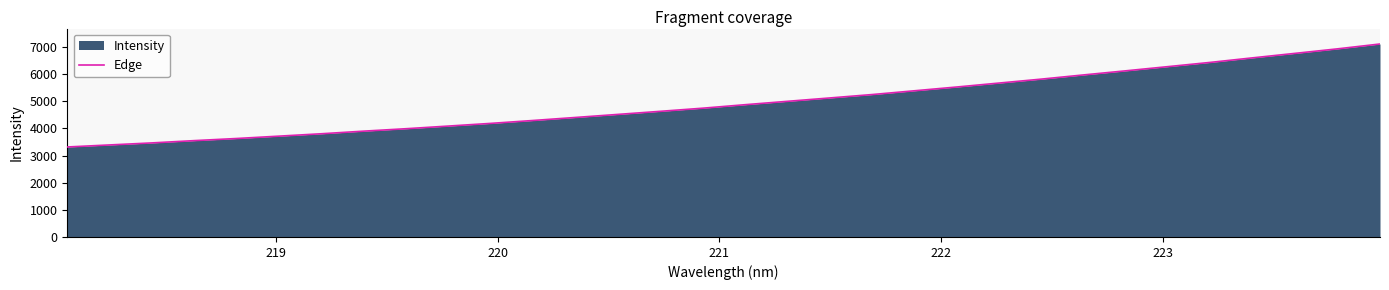

Reading left to right, extract all data points from this chart.

3314.6	3389.7	3464.6	3548.9	3627.1	3713.9	3802.0	3898.1	3987.7	4085.4	4184.4	4291.3	4402.5	4515.0	4628.2	4743.4	4872.1	4996.2	5120.3	5245.7	5384.8	5523.7	5669.3	5814.4	5969.4	6120.9	6275.6	6431.7	6599.2	6763.4	6929.3	7107.4